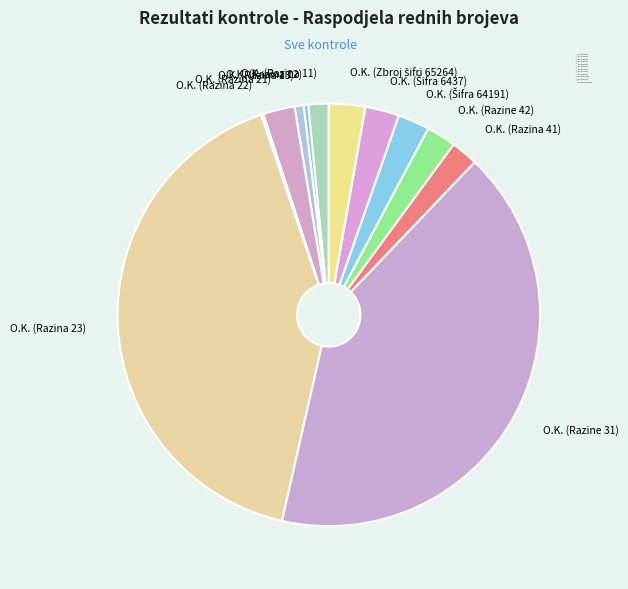

Is there any slice that represents more than half of the pie?

No